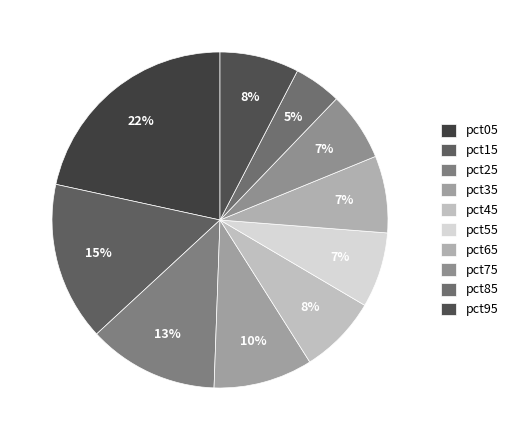

How many segments does this pie chart have?

10